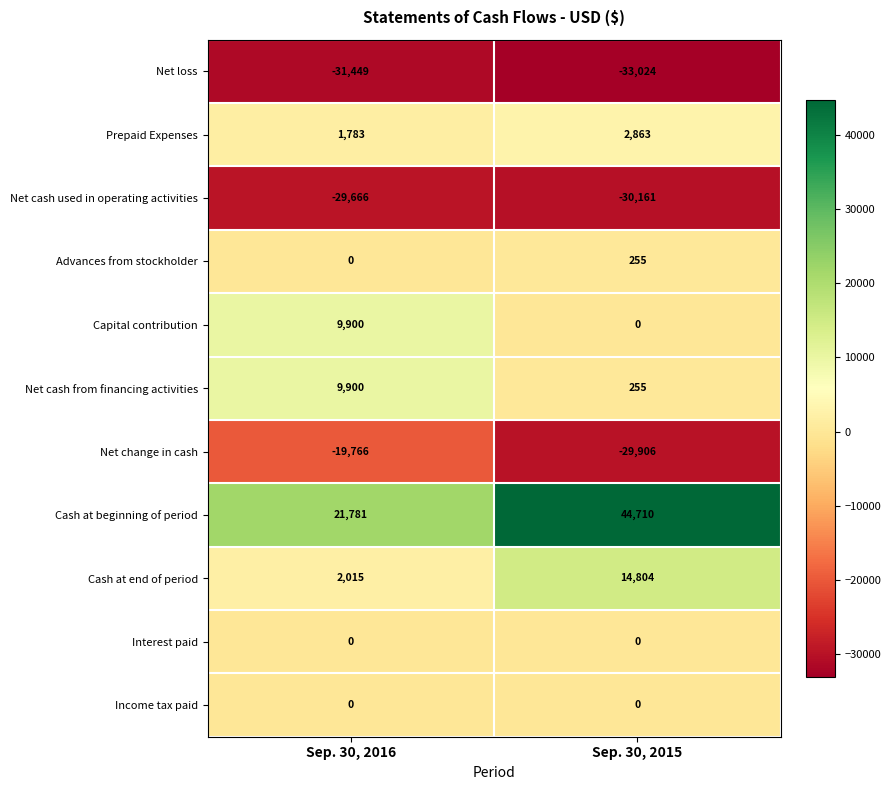

What is the maximum value shown in the chart?

44710